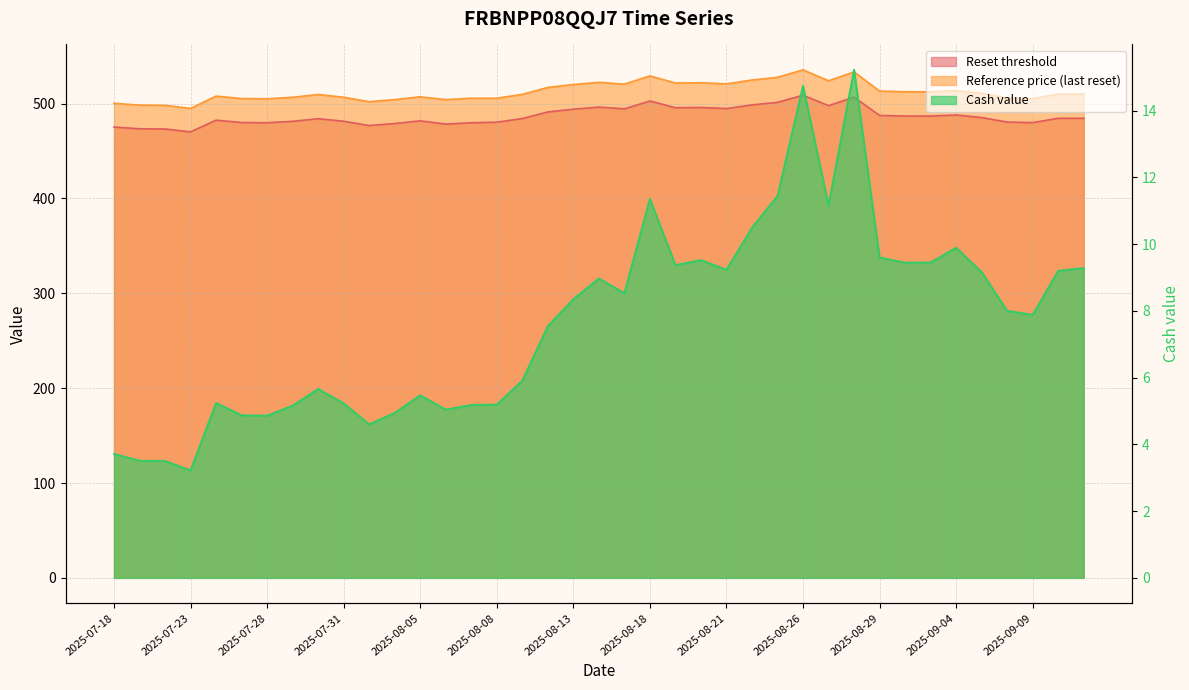

True or false: Reference price (last reset) has a value of 529.2 at 2025-08-18.

True